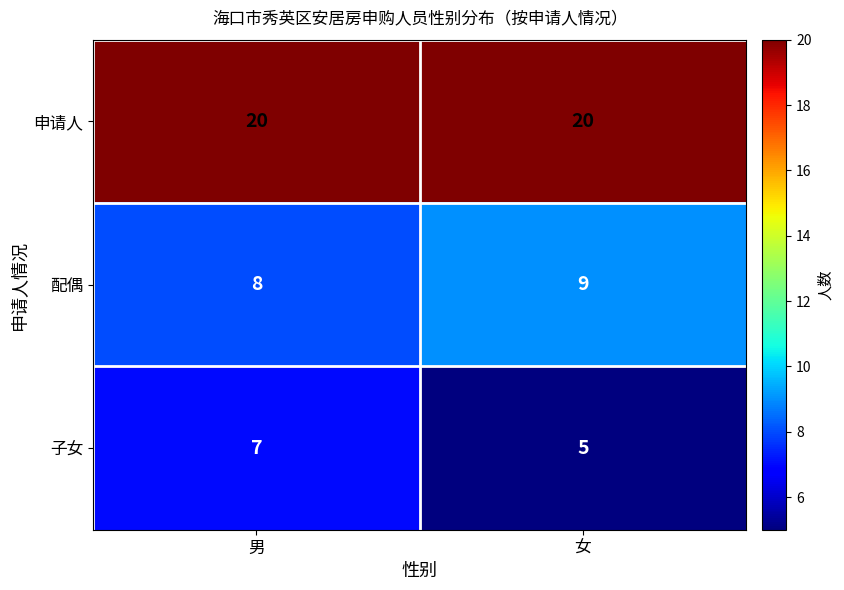

The value of 申请人 at 女 is 20. True or false?

True